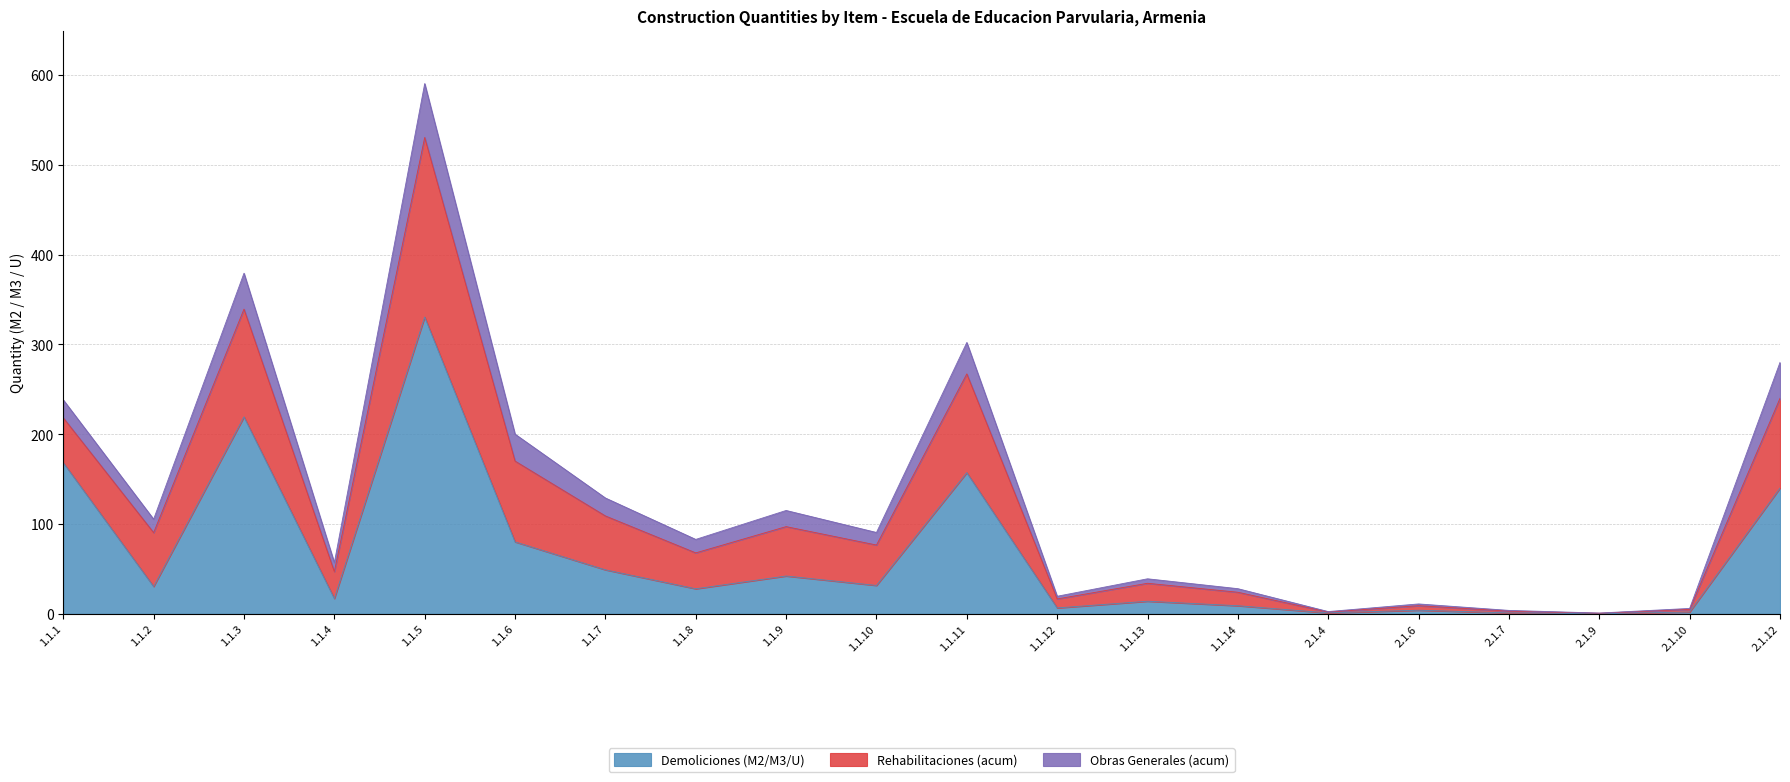

Where does the Demoliciones (M2/M3/U) series first go above 30?

1.1.1